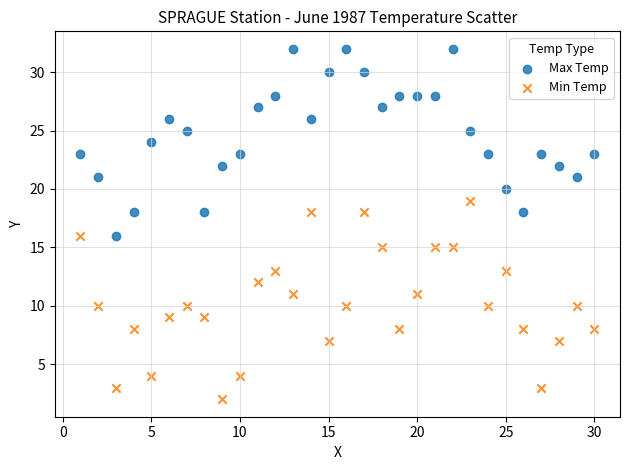

What is the X range (max minus min) for the scatter plot?

29